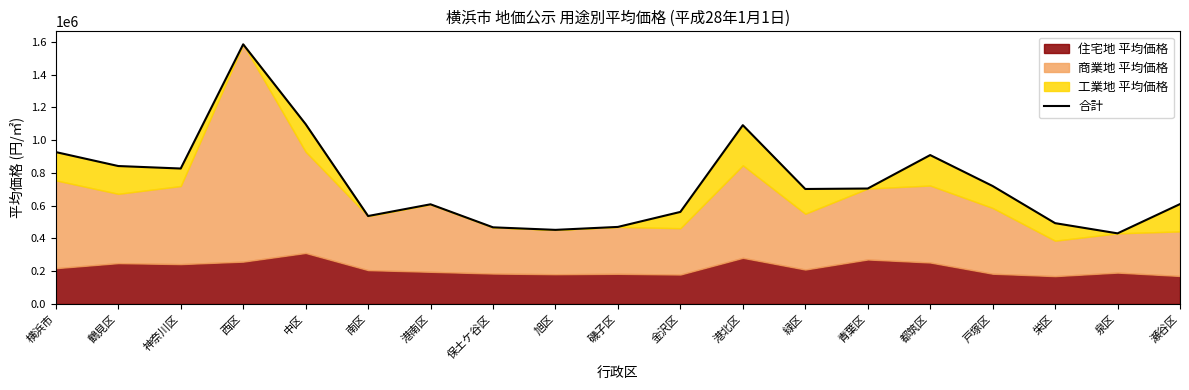

Rank the categories by value from lowest to highest.

泉区, 旭区, 保土ケ谷区, 磯子区, 栄区, 南区, 金沢区, 港南区, 瀬谷区, 緑区, 青葉区, 戸塚区, 神奈川区, 鶴見区, 都筑区, 横浜市, 港北区, 中区, 西区